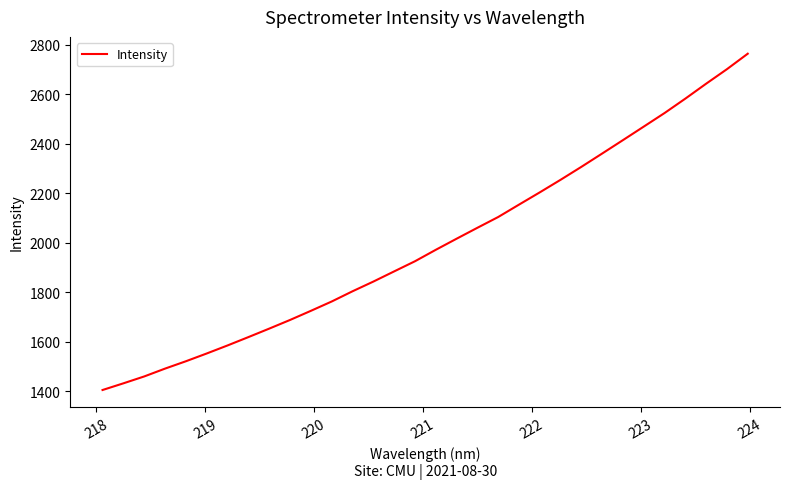

What is the smallest value displayed?

1404.9